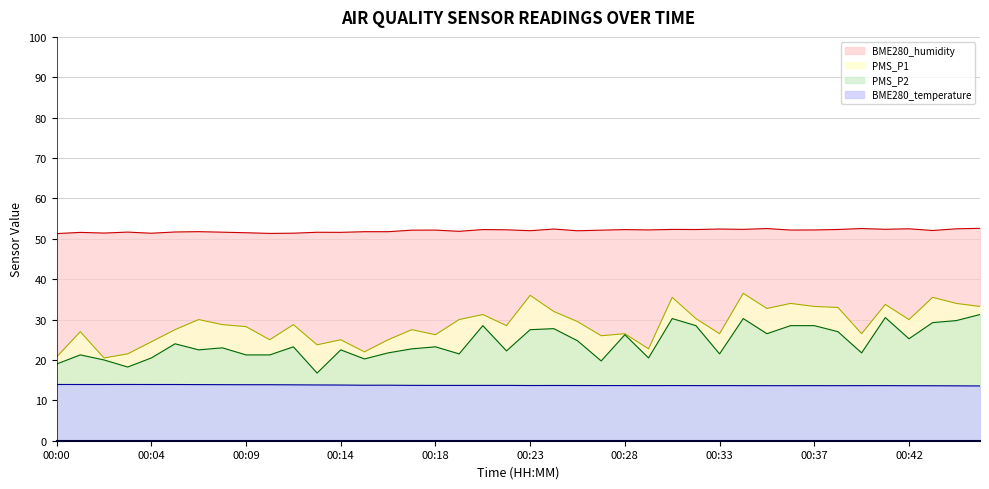

Rank the series at 00:35 from lowest to highest value.

BME280_temperature, PMS_P2, PMS_P1, BME280_humidity